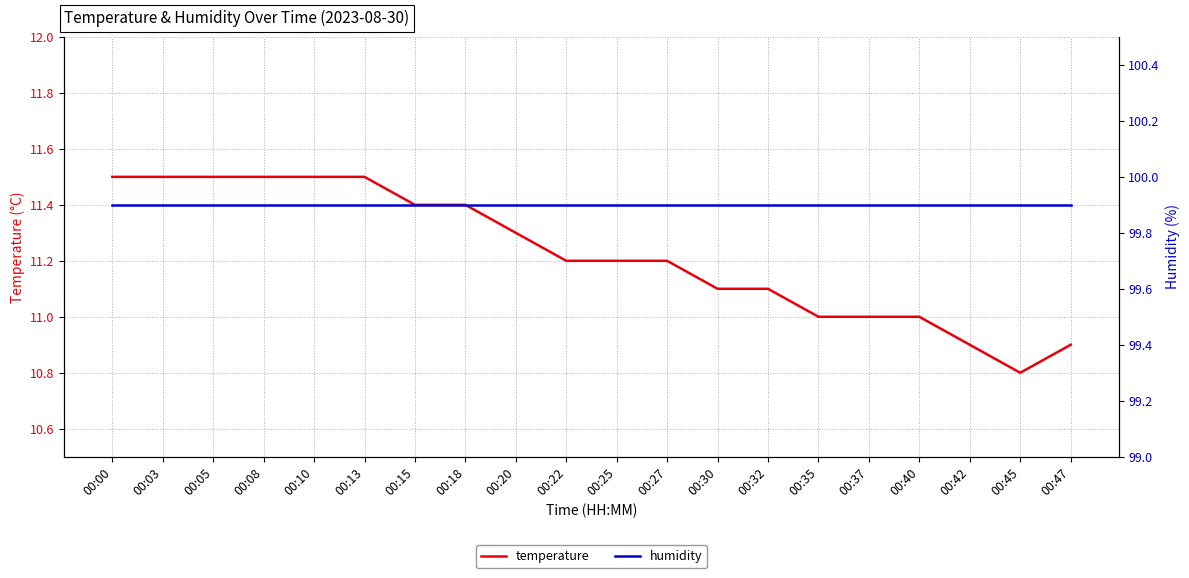

How many categories are shown in the chart?

20